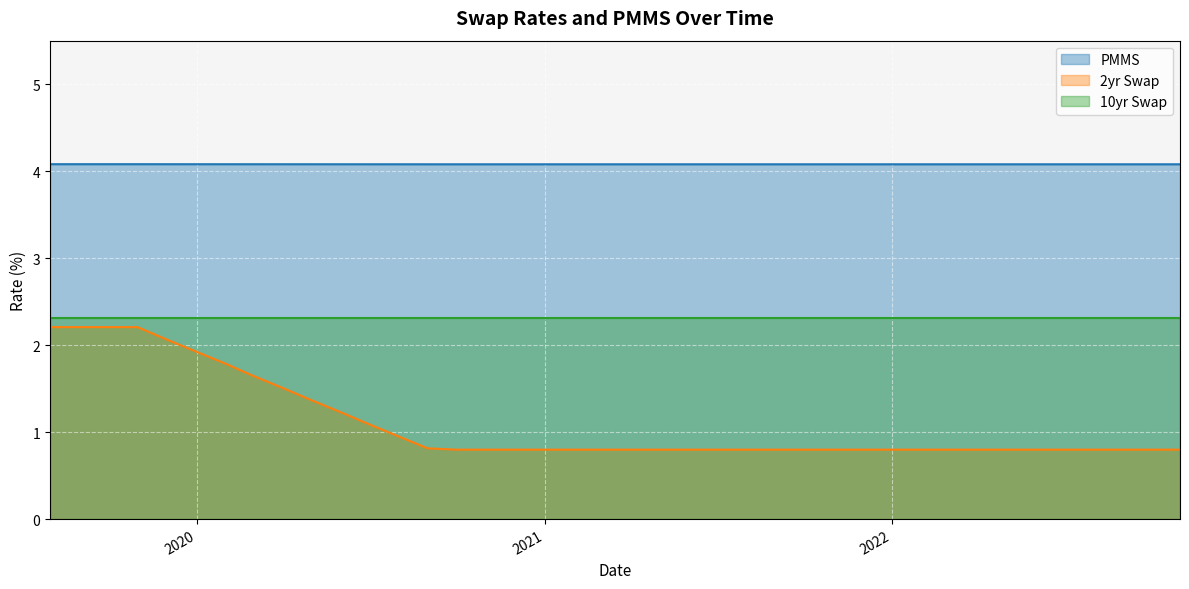

True or false: PMMS has a value of 4.1 at 2021-11-30.

True